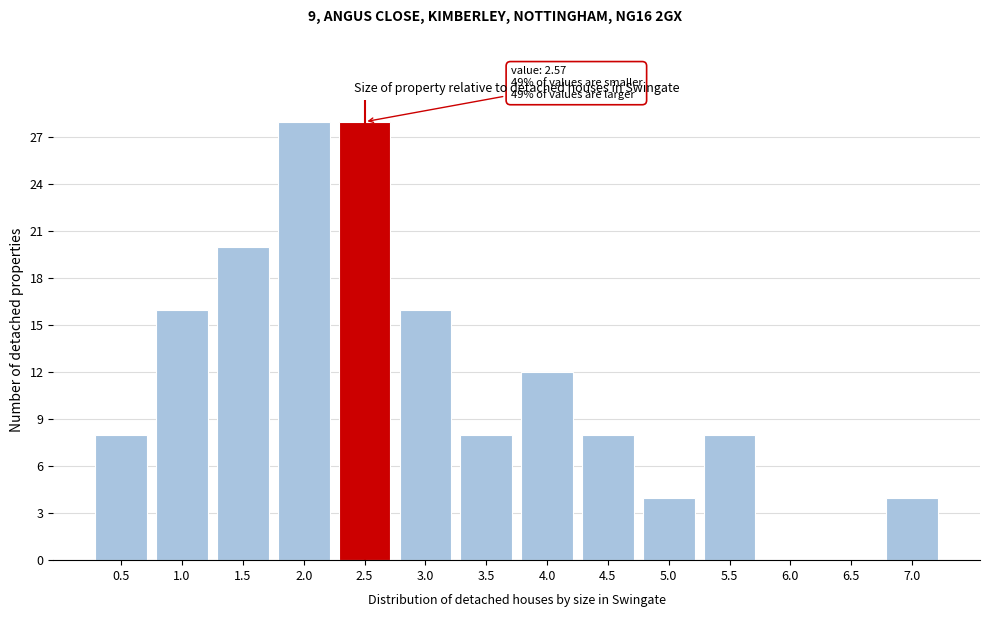

Reading left to right, what are all the values shown in this chart?

0.5=8	1.0=16	1.5=20	2.0=28	2.5=28	3.0=16	3.5=8	4.0=12	4.5=8	5.0=4	5.5=8	6.0=0	6.5=0	7.0=4